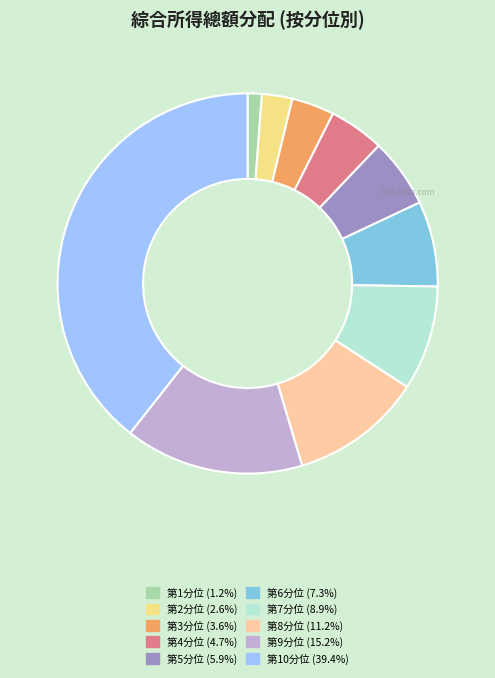

What is the smallest slice in the pie chart?

第1分位